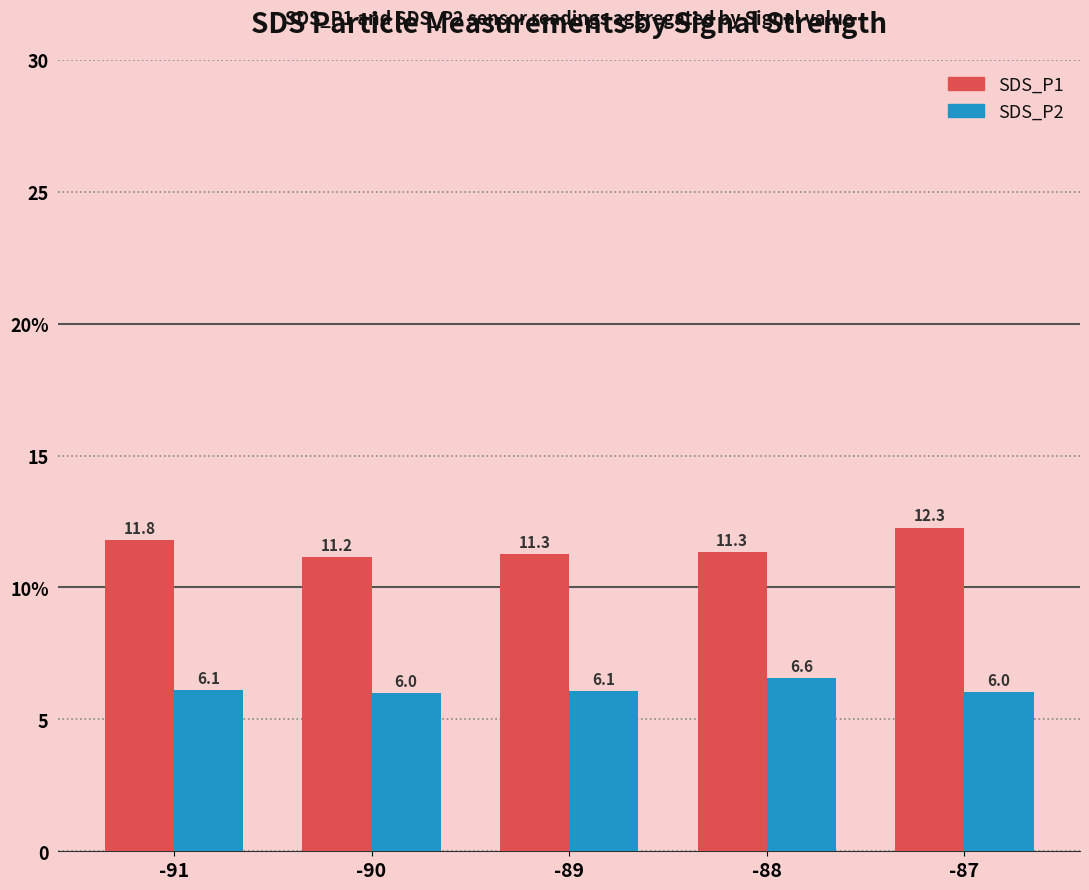

What is the value of the SDS_P1 bar at the 4th from the left?

11.3